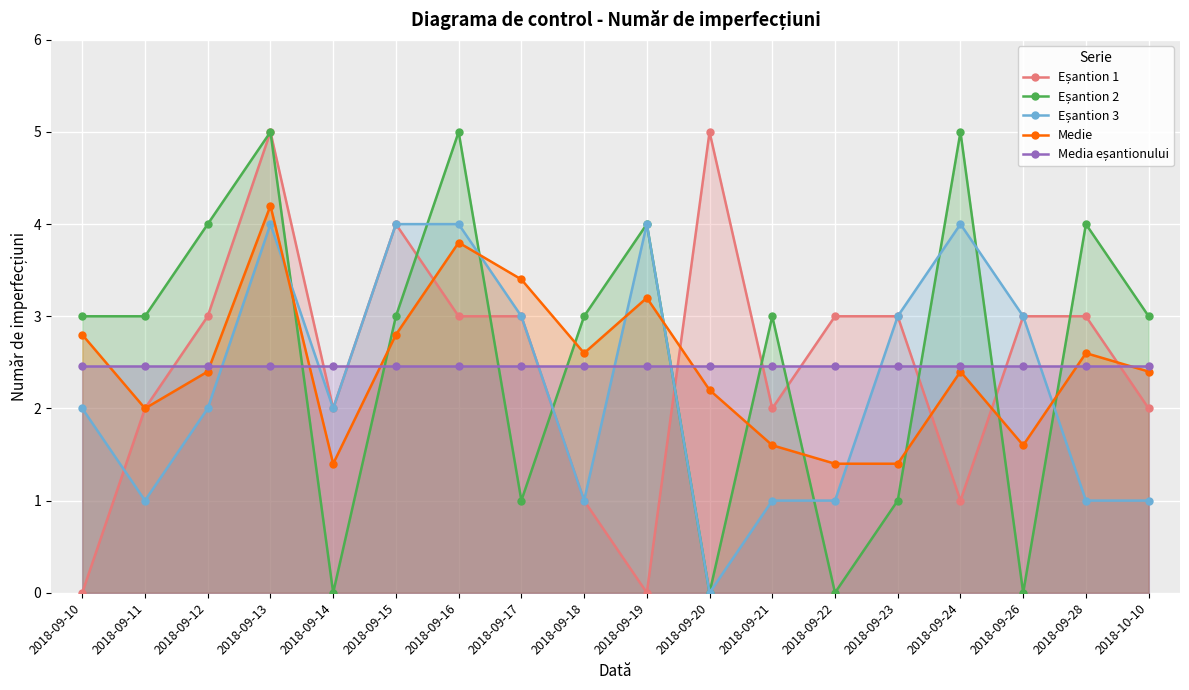

In Eșantion 3, how many points are lower than both neighbors (excluding endpoints)?

4